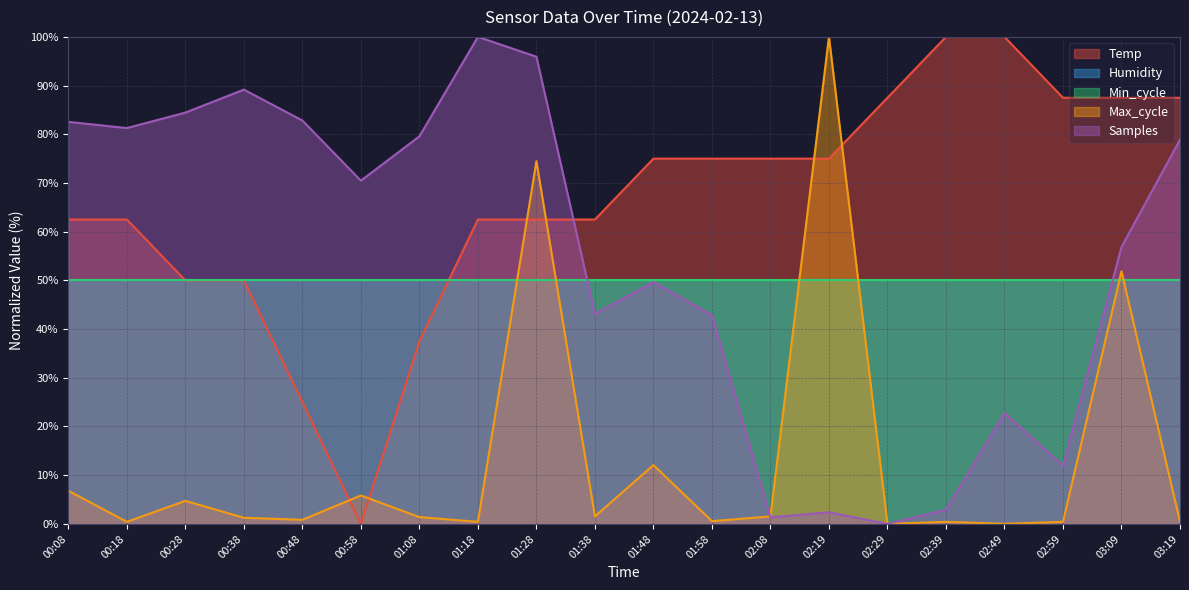

True or false: Max_cycle has more than 1 interior local peaks.

True